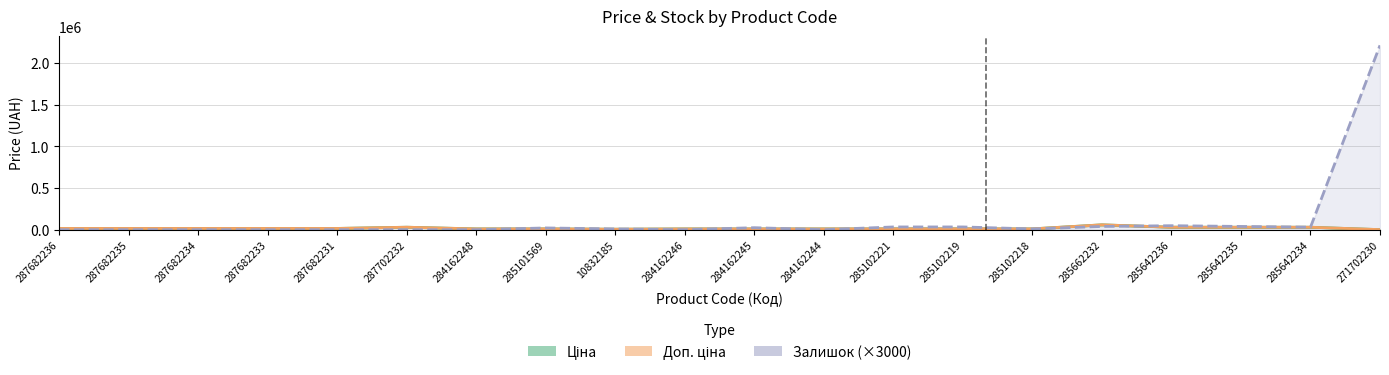

Which has a higher value, 287682234 or 284162244?

287682234